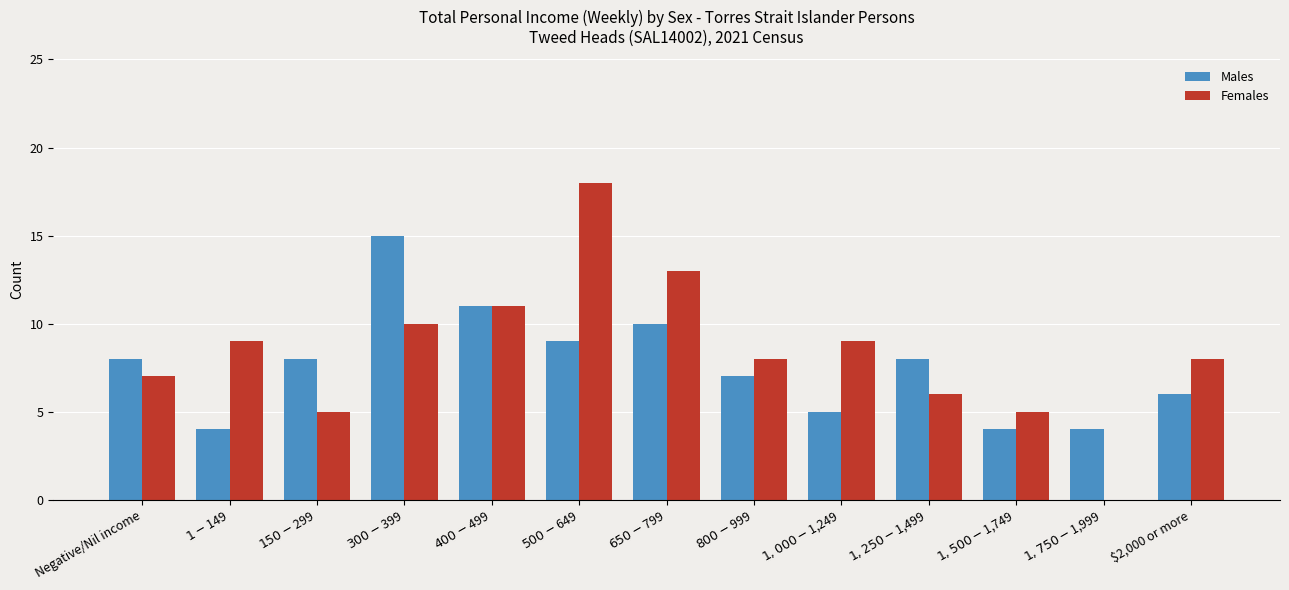

How many groups of bars are there?

13